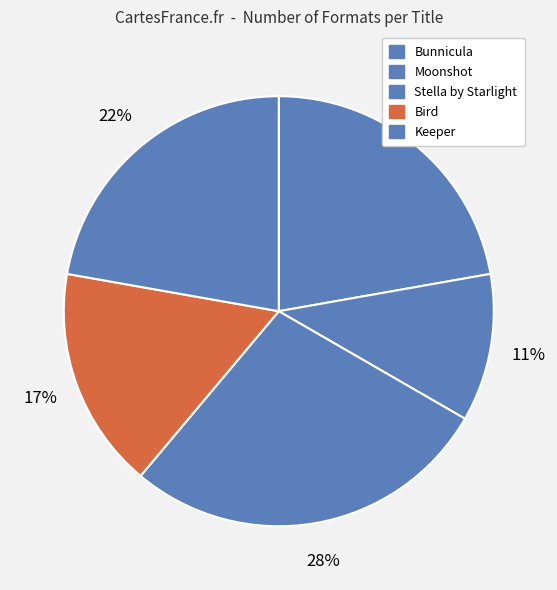

How many segments does this pie chart have?

5